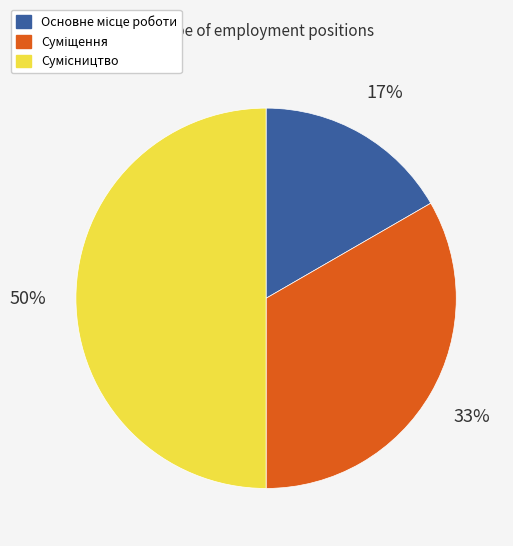

To the nearest percent, what is the difference between the largest and smallest slice percentages?

33%